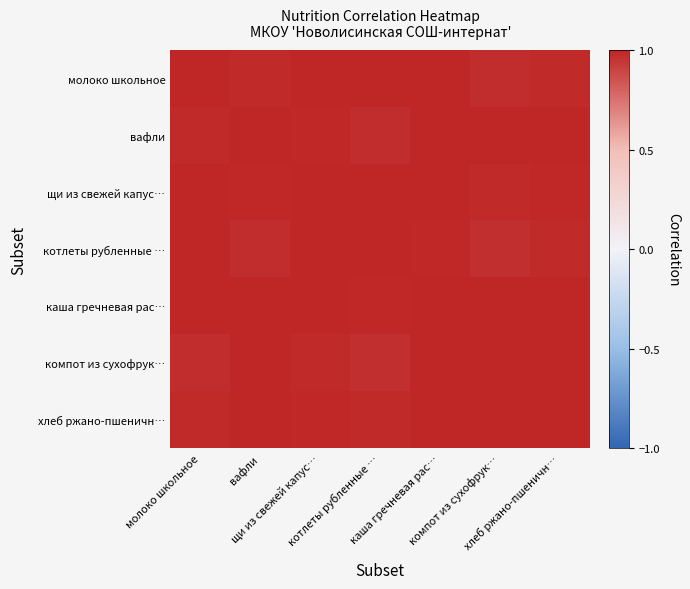

What is the minimum value shown in the chart?

1.0